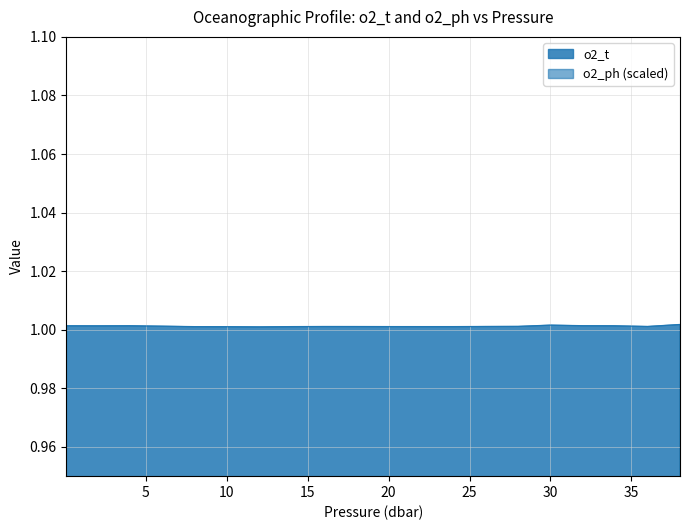

Which category has the lowest value in the o2_t series?

12.0